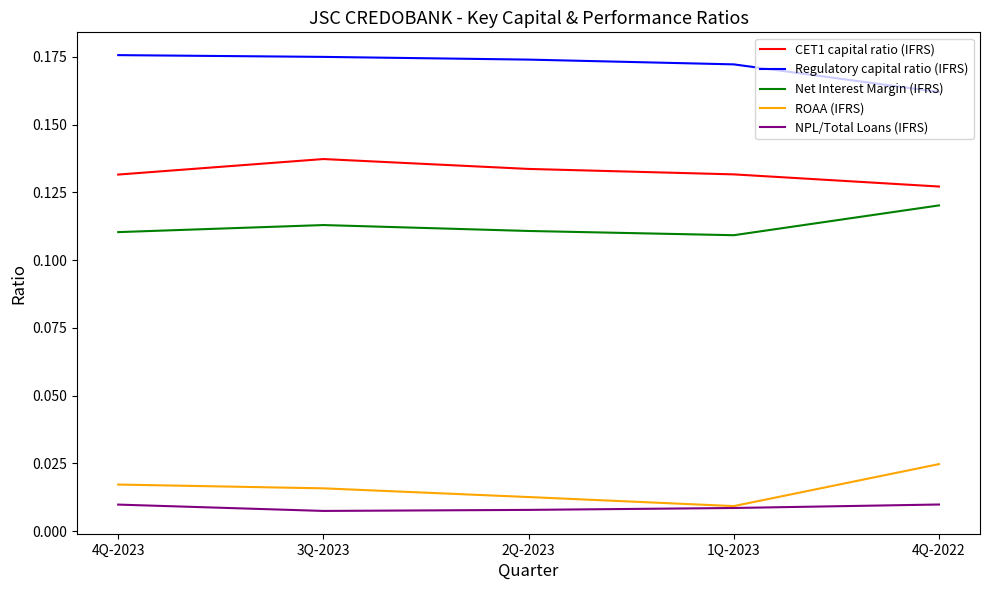

The value of Net Interest Margin (IFRS) at 4Q-2022 is 0.2. True or false?

False